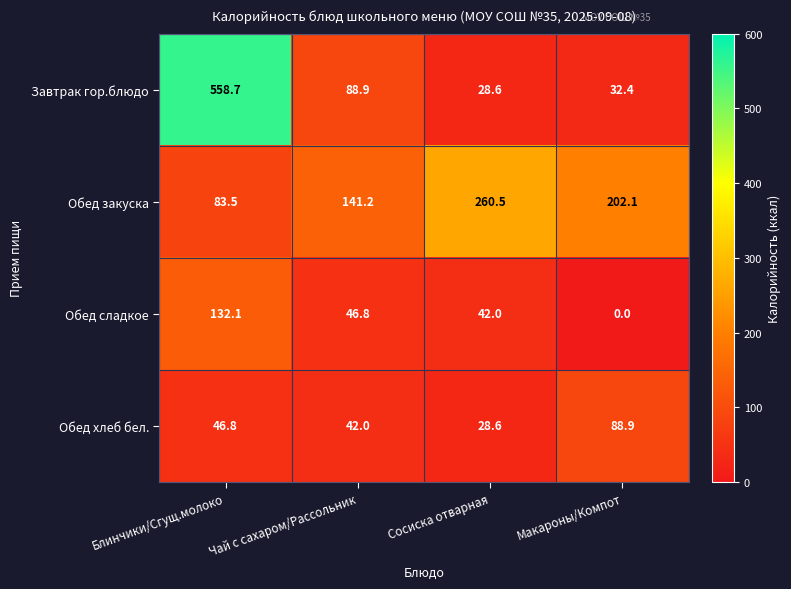

What value does the Обед сладкое series have at Блинчики/Сгущ.молоко?

132.1